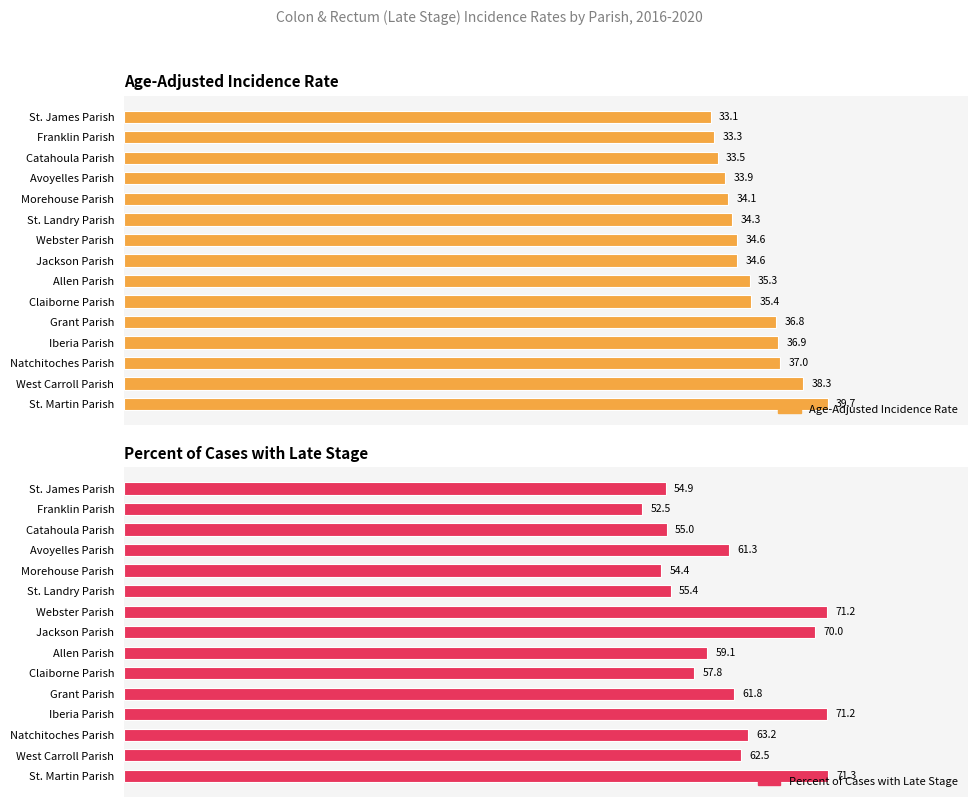

What are all the series names shown in the legend?

Age-Adjusted Incidence Rate, Percent of Cases with Late Stage